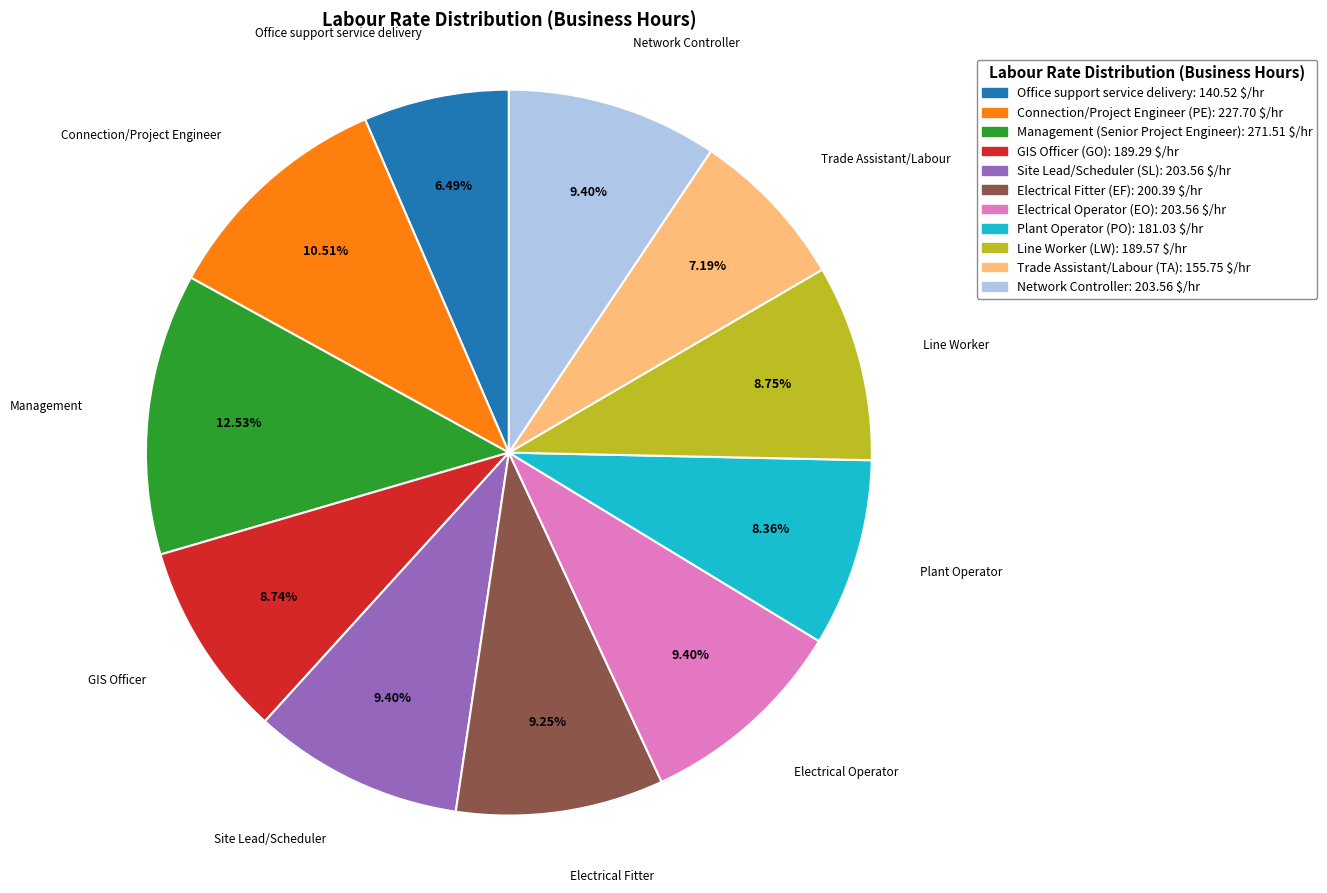

Is there a majority slice in this chart?

No